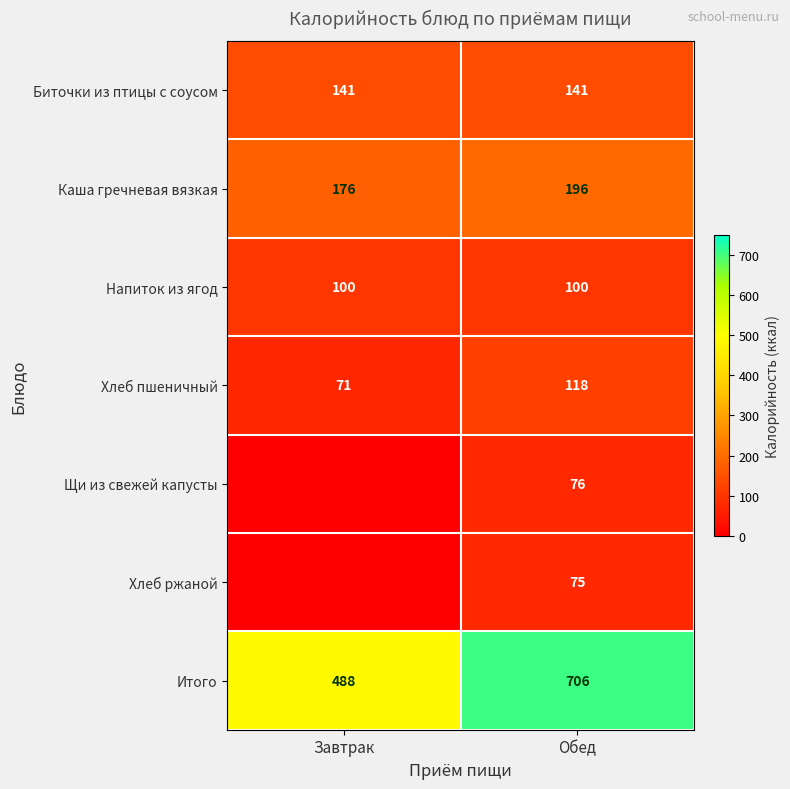

Between Завтрак and Обед, which is larger?

Завтрак